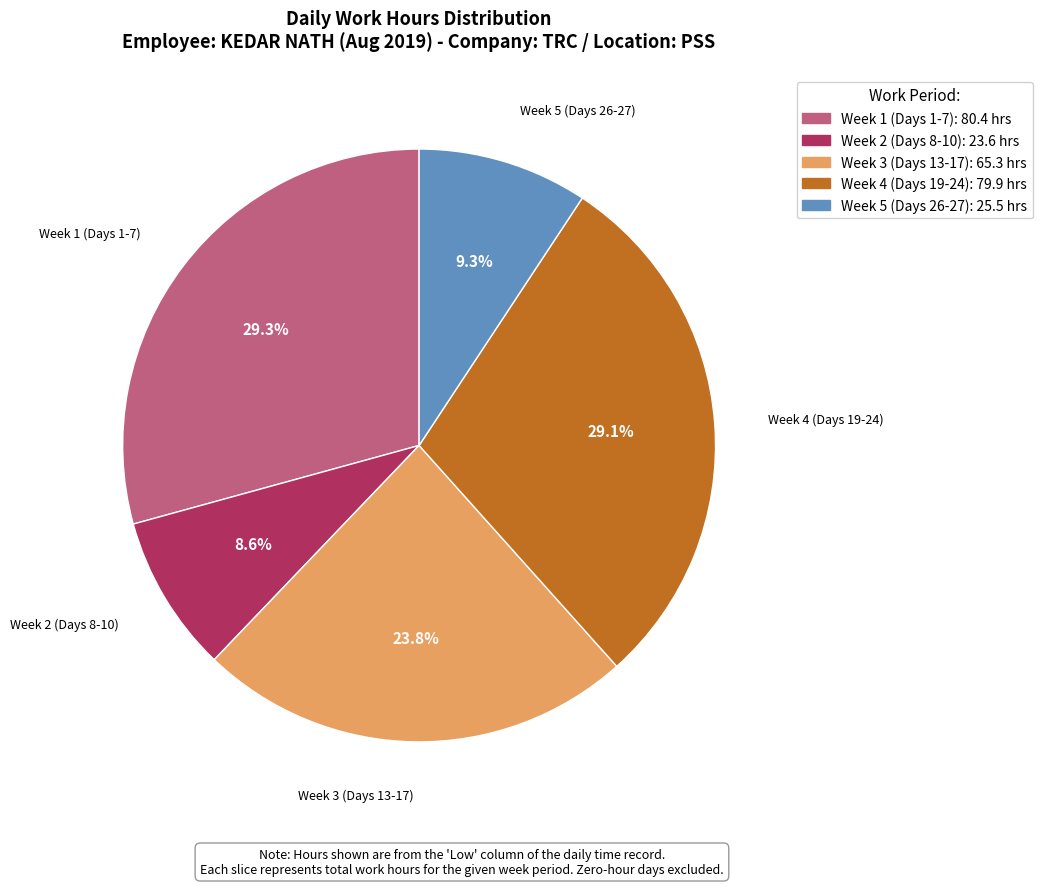

Does any single category account for the majority?

No